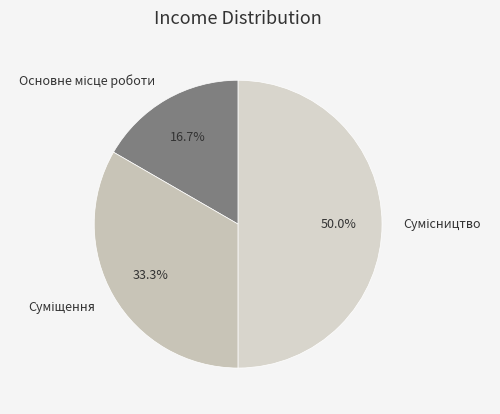

Does Сумісництво account for over 50% of the chart?

No